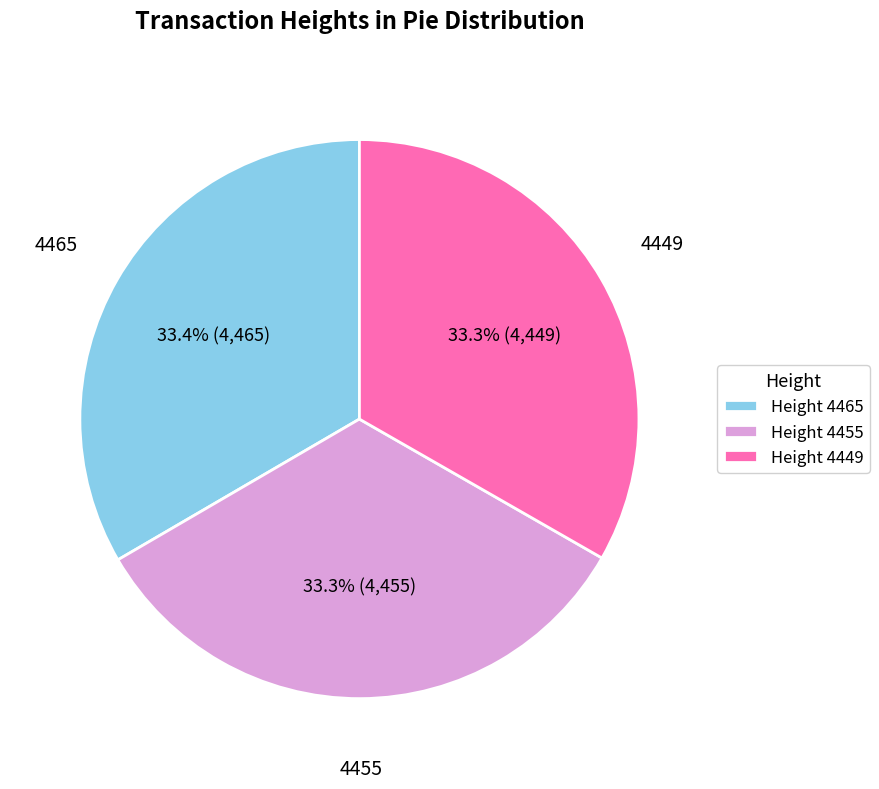

How many segments does this pie chart have?

3